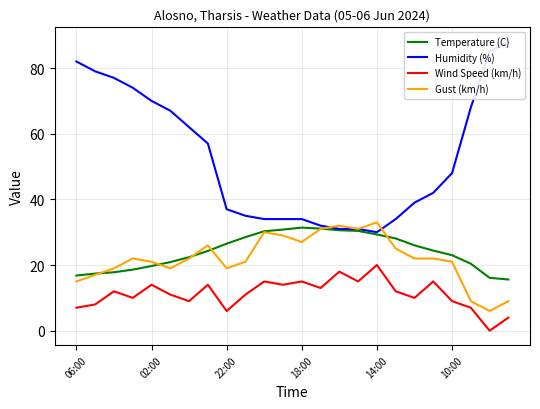

True or false: Gust (km/h) and Wind Speed (km/h) intersect in this chart.

False